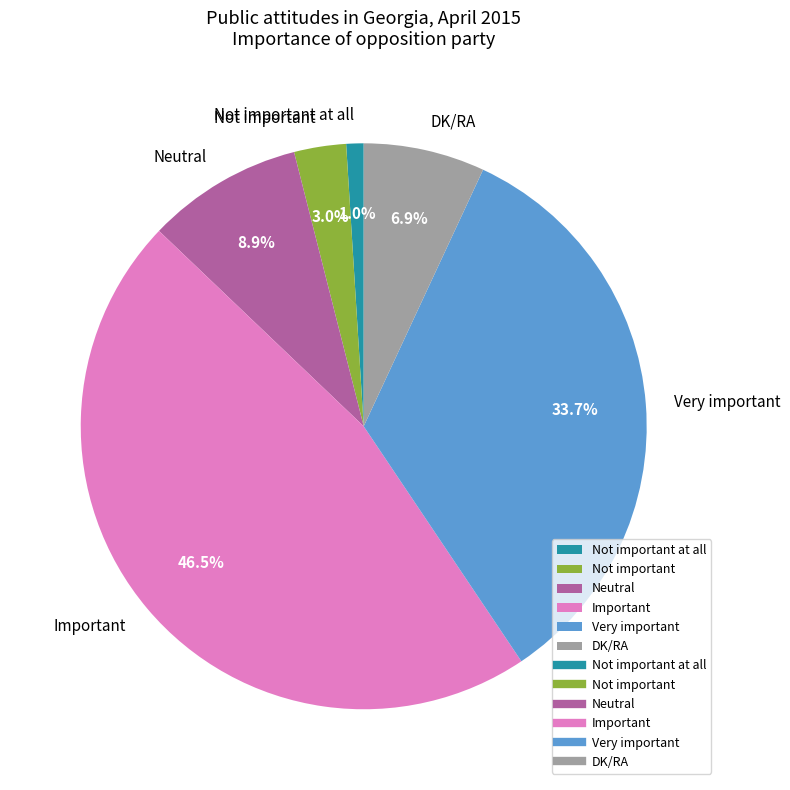

Is the sum of Important and Not important at all greater than half?

No